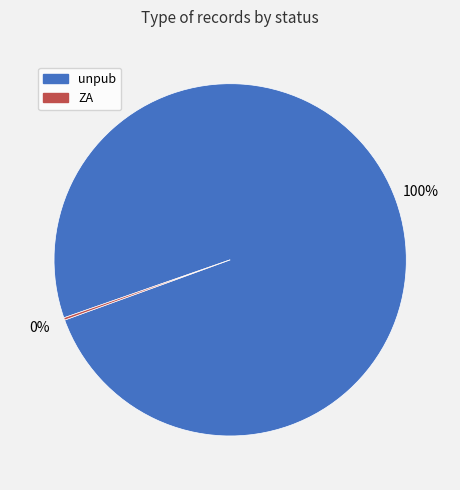

Is there a majority slice in this chart?

Yes